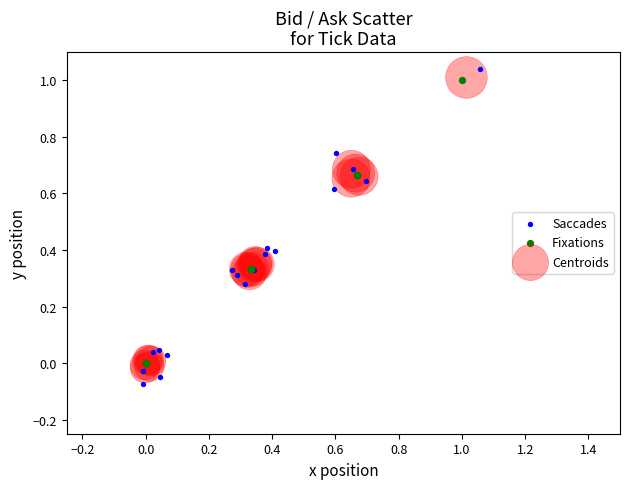

Which series reaches the minimum Y coordinate?

Saccades